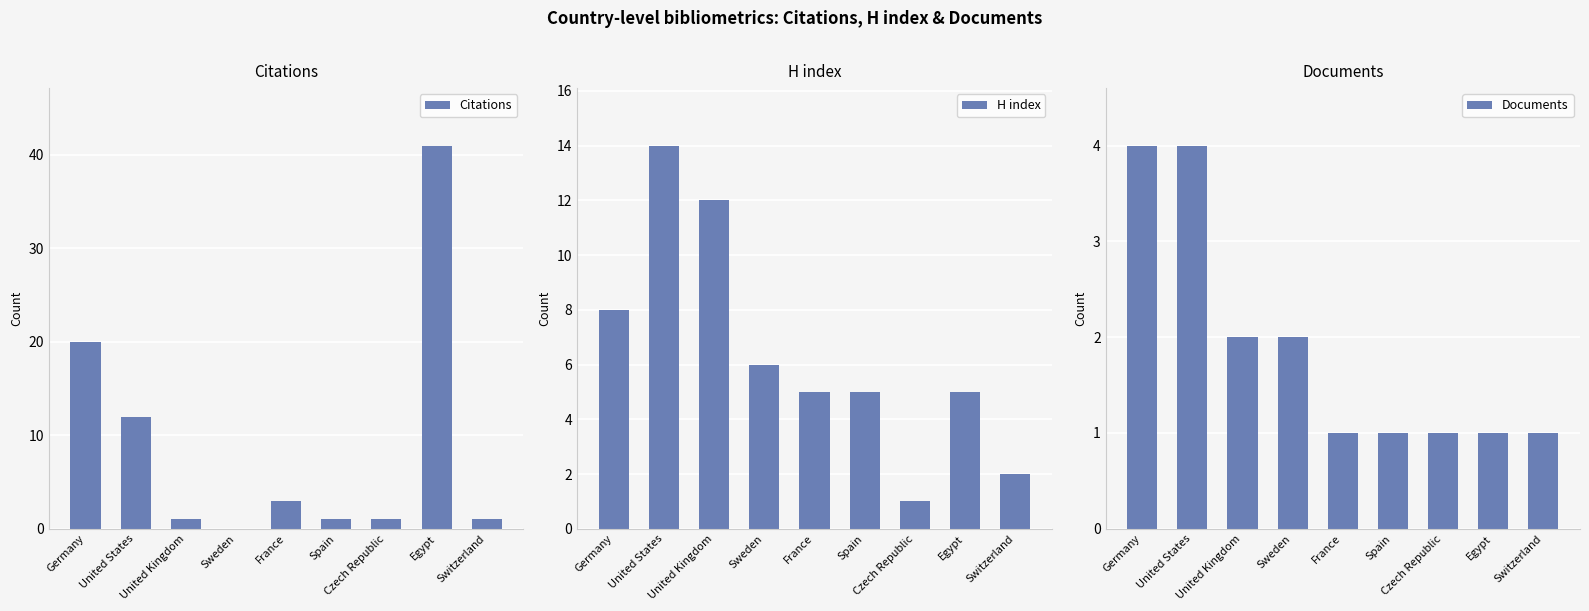

At which label does Documents reach its peak?

Germany